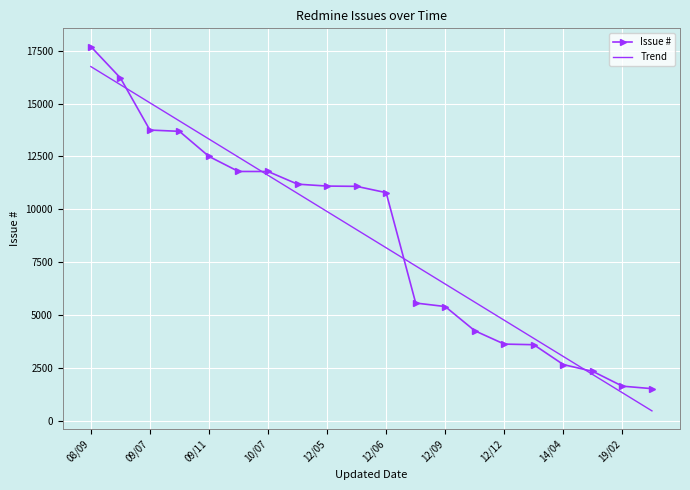

True or false: Trend has more than 0 interior local peaks.

False